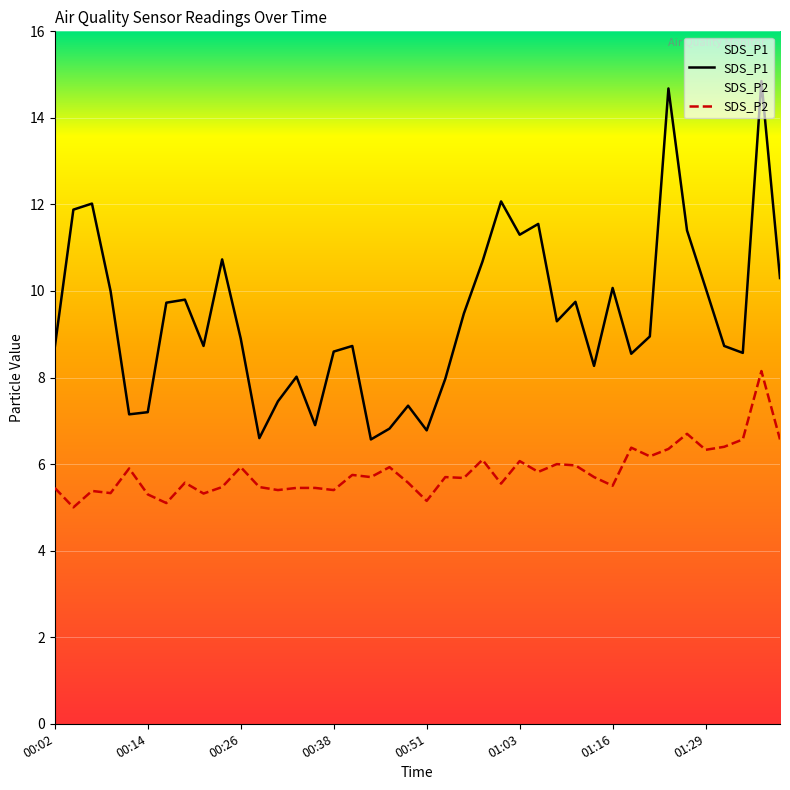

What is the difference between the maximum and minimum values in the SDS_P1 series?

8.3